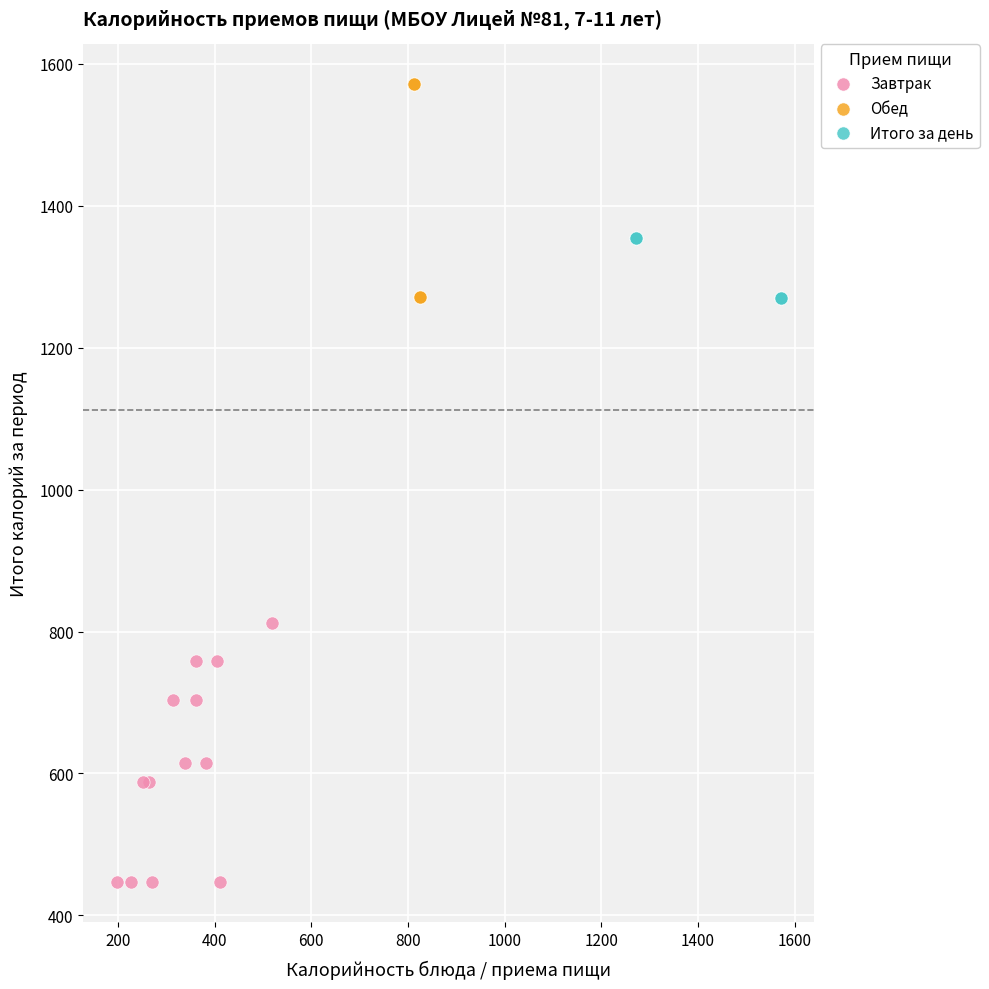

Which series reaches the maximum Y coordinate?

Обед